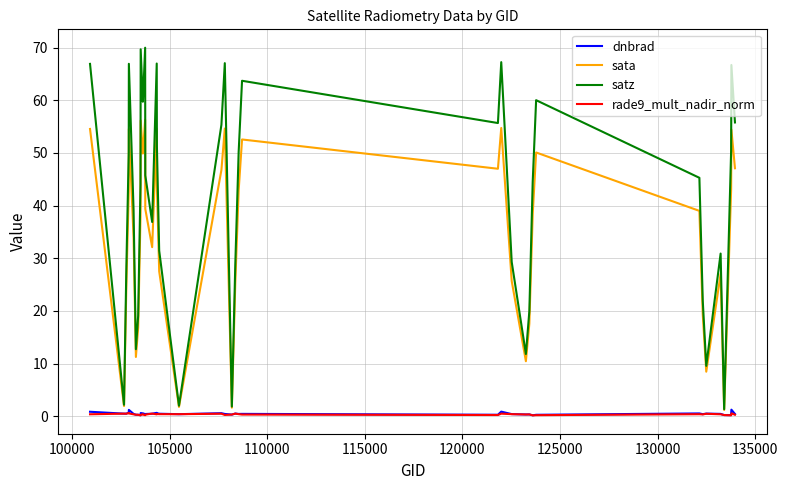

Which series has the largest total across all categories?

satz